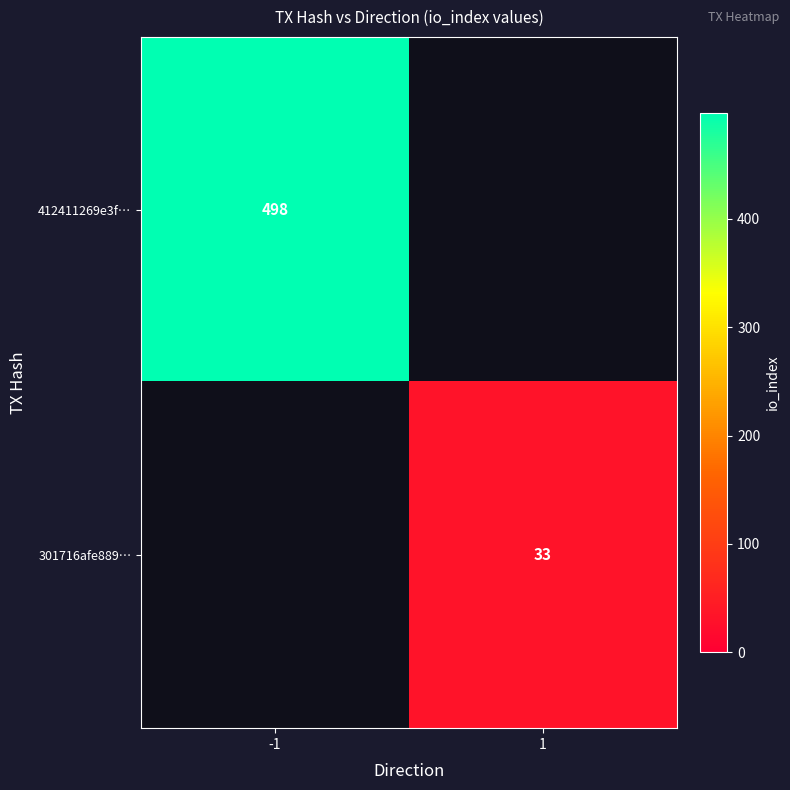

Is the value of 412411269e3f… at -1 greater than the value of 301716afe889… at 1?

Yes